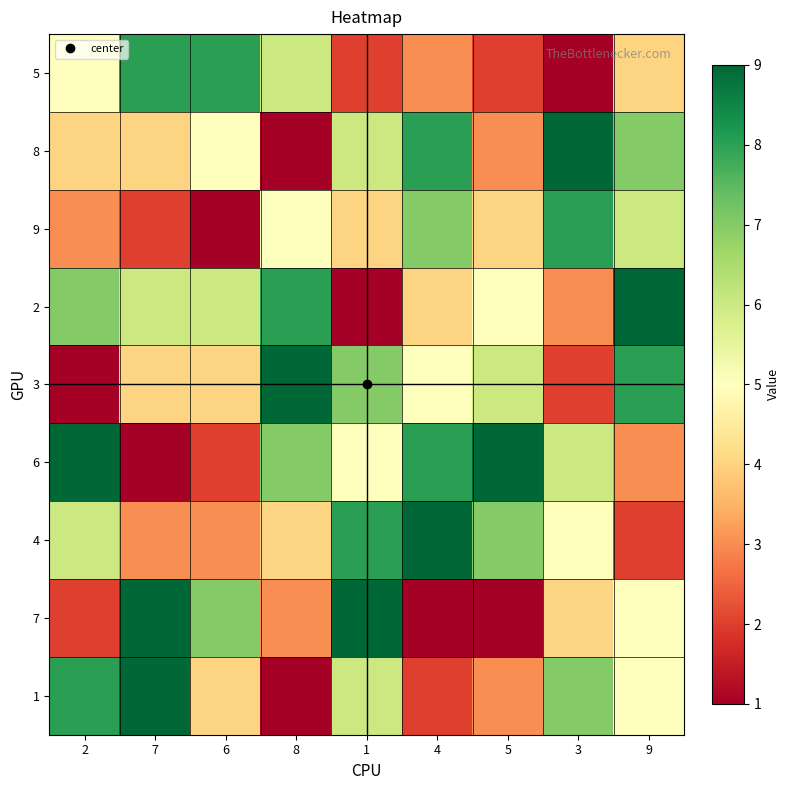

Reading left to right, transcribe all the data shown in this chart.

5: 2=5	7=8	6=8	8=6	1=2	4=3	5=2	3=1	9=4
8: 2=4	7=4	6=5	8=1	1=6	4=8	5=3	3=9	9=7
9: 2=3	7=2	6=1	8=5	1=4	4=7	5=4	3=8	9=6
2: 2=7	7=6	6=6	8=8	1=1	4=4	5=5	3=3	9=9
3: 2=1	7=4	6=4	8=9	1=7	4=5	5=6	3=2	9=8
6: 2=9	7=1	6=2	8=7	1=5	4=8	5=9	3=6	9=3
4: 2=6	7=3	6=3	8=4	1=8	4=9	5=7	3=5	9=2
7: 2=2	7=9	6=7	8=3	1=9	4=1	5=1	3=4	9=5
1: 2=8	7=9	6=4	8=1	1=6	4=2	5=3	3=7	9=5